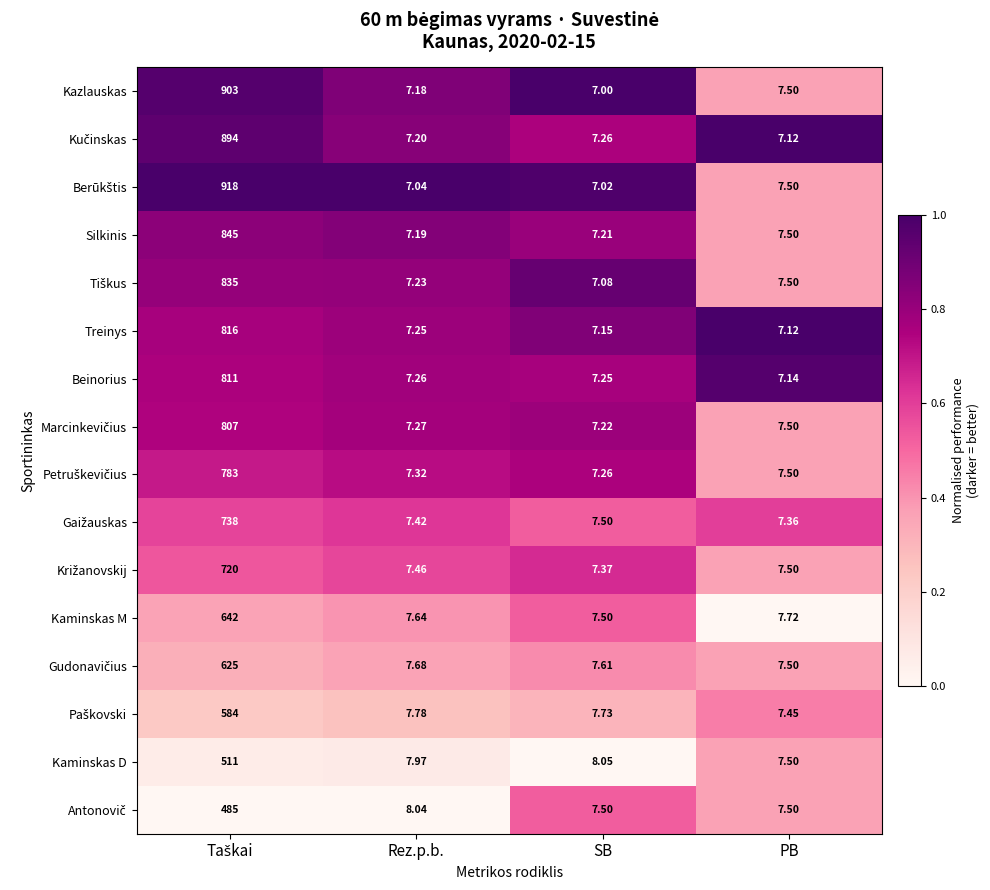

Which category has the lowest value across all series?

SB